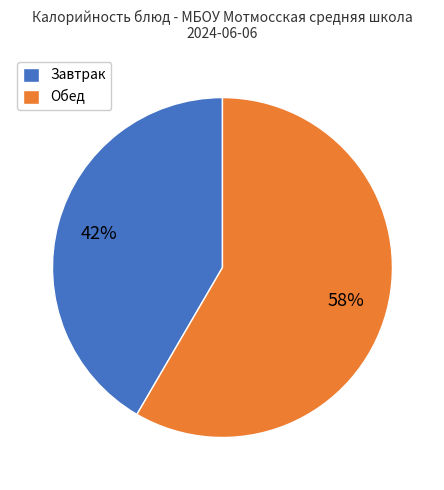

Rank the categories by value from lowest to highest.

Завтрак, Обед